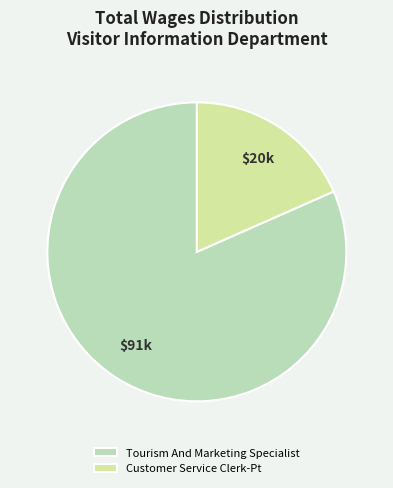

What percentage is the Customer Service Clerk-Pt slice, to the nearest percent?

18%